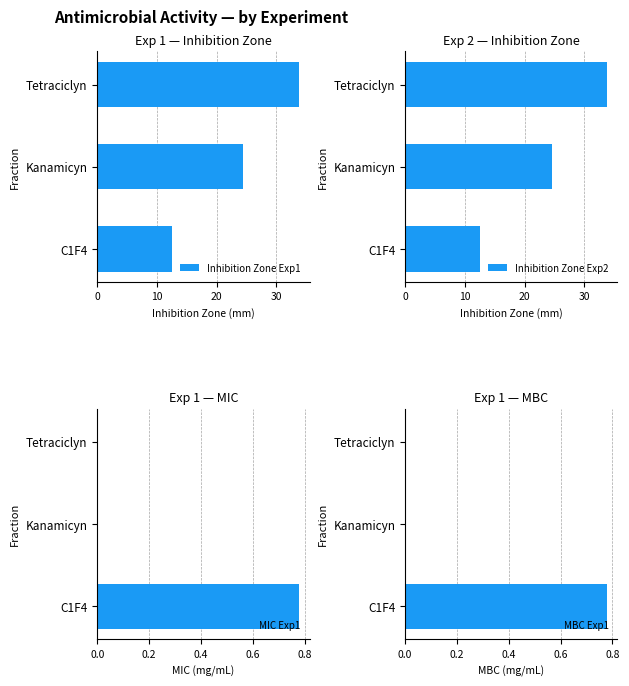

What is the highest value of the Inhibition Zone Exp1 series?

33.9